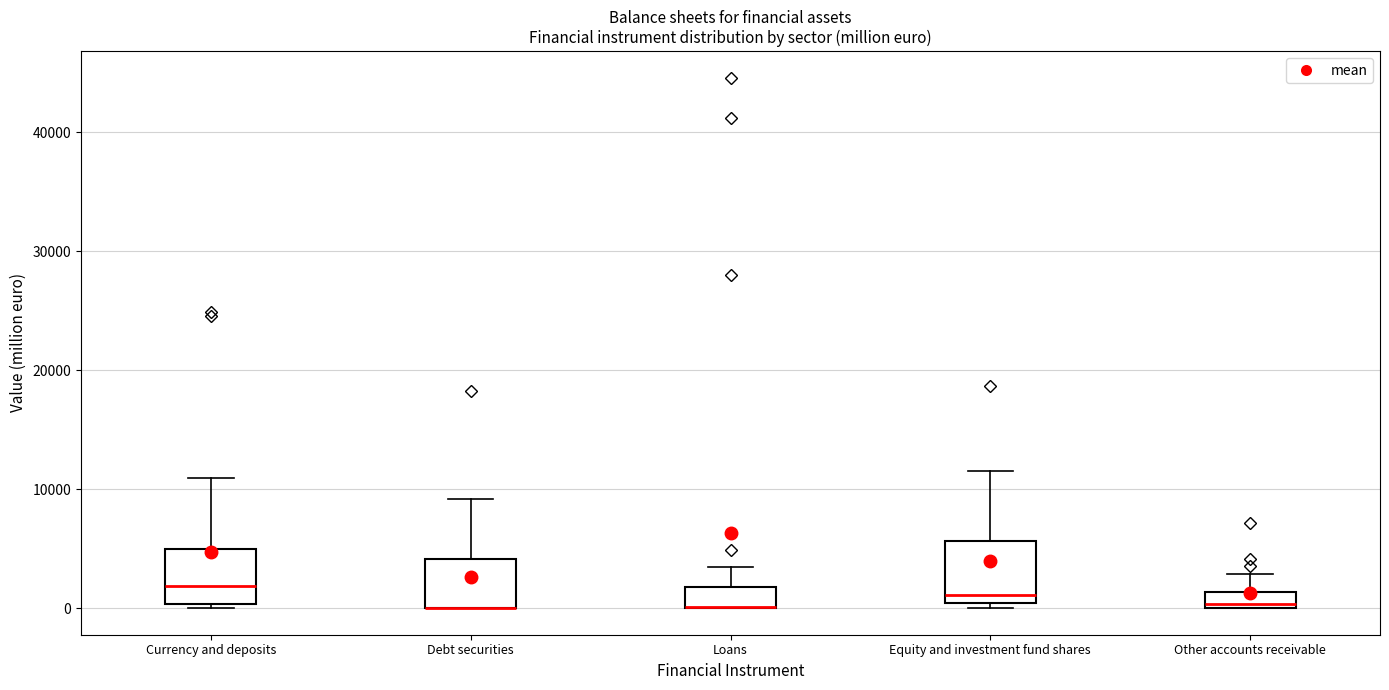

Where is the lower edge of the box for Debt securities on the y-axis? The values are not printed on the chart, so give them approximately, as read against the axis.

0